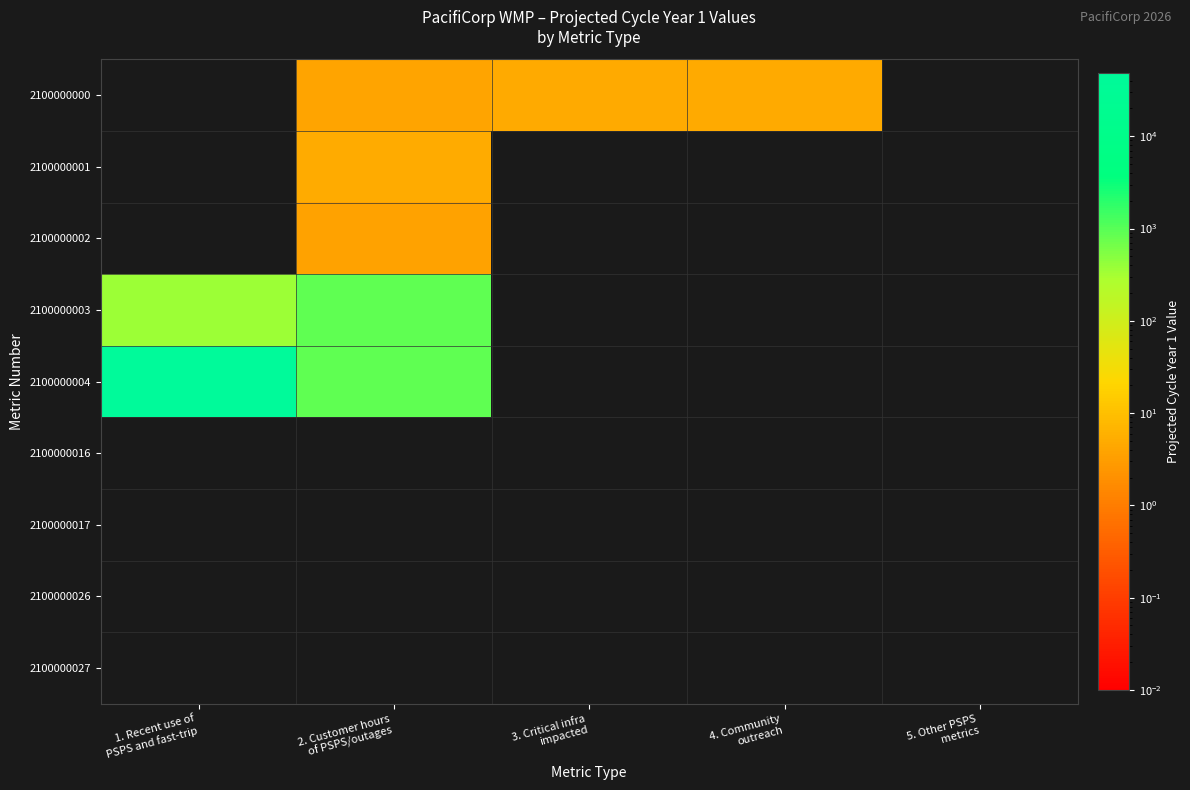

What is the maximum value shown in the chart?

48316.0